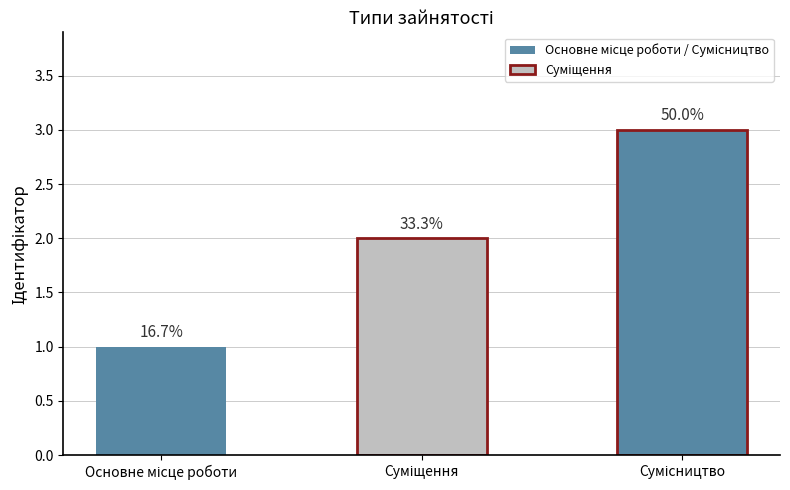

Does the chart contain any negative values?

No